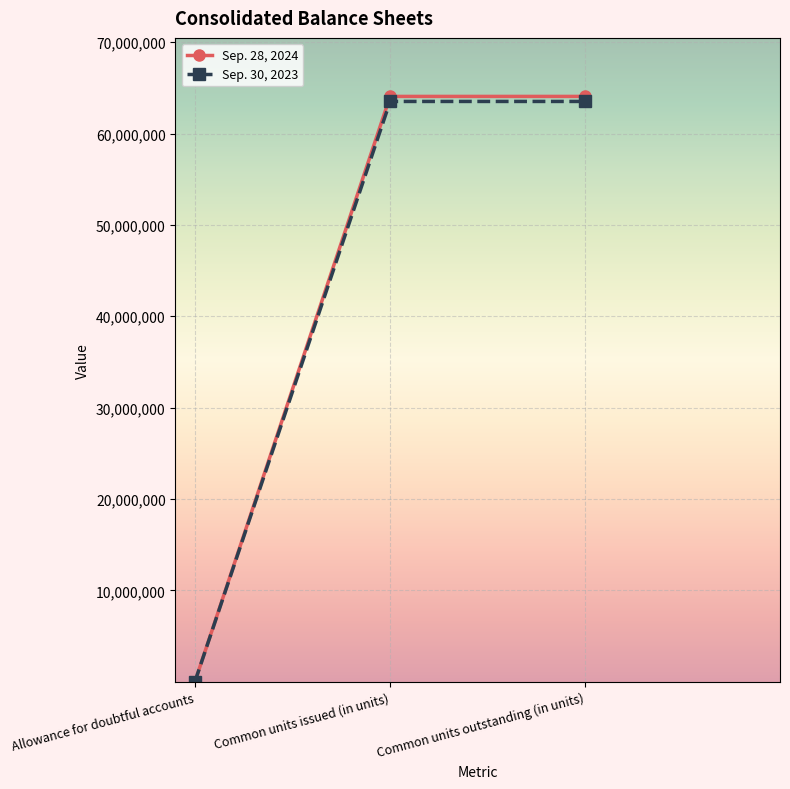

Is this an area chart (filled region under the line)?

No